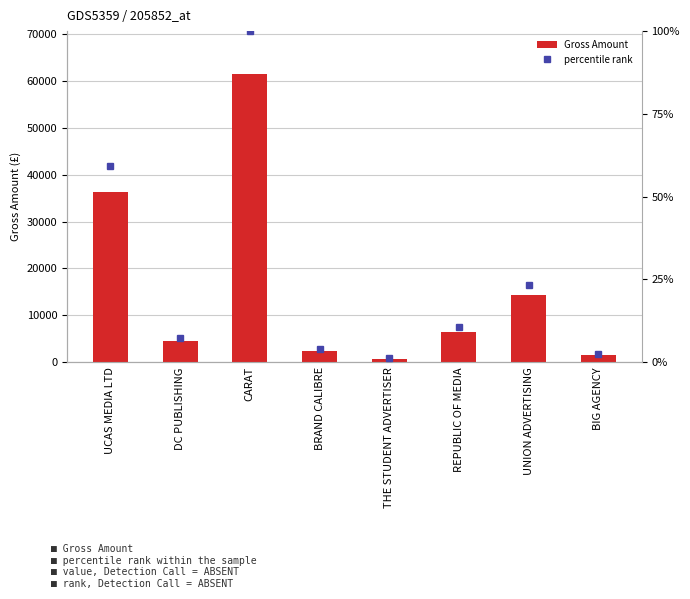

Reading left to right, extract all data points from this chart.

Gross Amount: UCAS MEDIA LTD=36375.4	DC PUBLISHING=4542.0	CARAT=61416.9	BRAND CALIBRE=2400.0	THE STUDENT ADVERTISER=800.0	REPUBLIC OF MEDIA=6511.8	UNION ADVERTISING=14390.4	BIG AGENCY=1550.0
percentile rank: UCAS MEDIA LTD=59.2	DC PUBLISHING=7.4	CARAT=100.0	BRAND CALIBRE=3.9	THE STUDENT ADVERTISER=1.3	REPUBLIC OF MEDIA=10.6	UNION ADVERTISING=23.4	BIG AGENCY=2.5